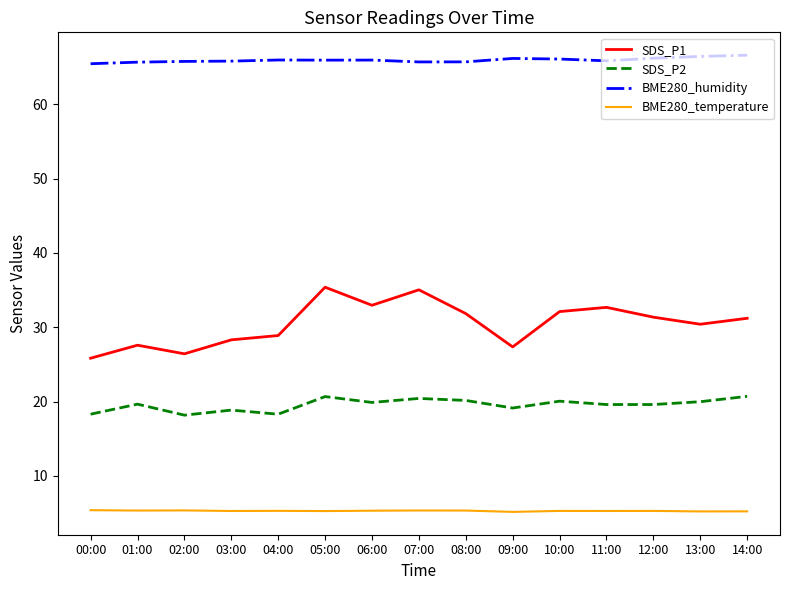

What is the average value of the SDS_P2 series?

19.6